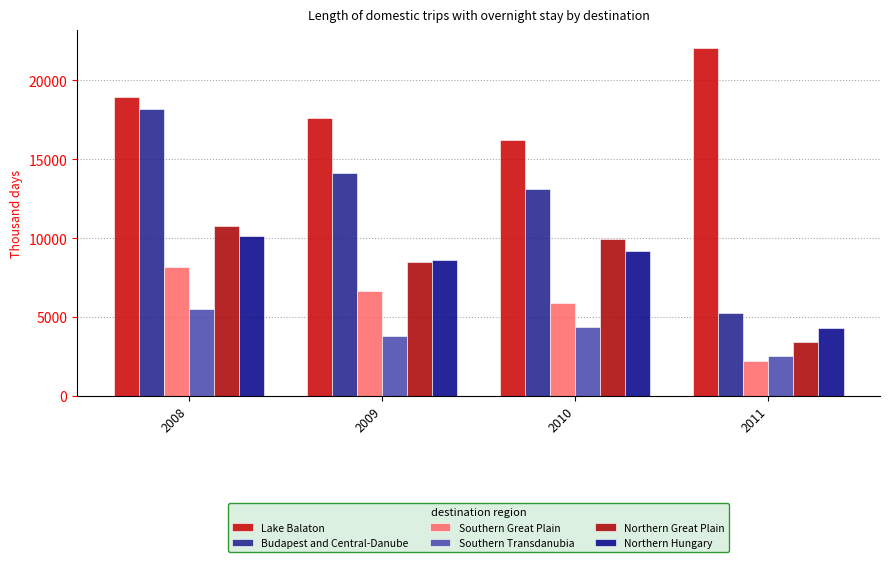

What are all the series names shown in the legend?

Lake Balaton, Budapest and Central-Danube, Southern Great Plain, Southern Transdanubia, Northern Great Plain, Northern Hungary